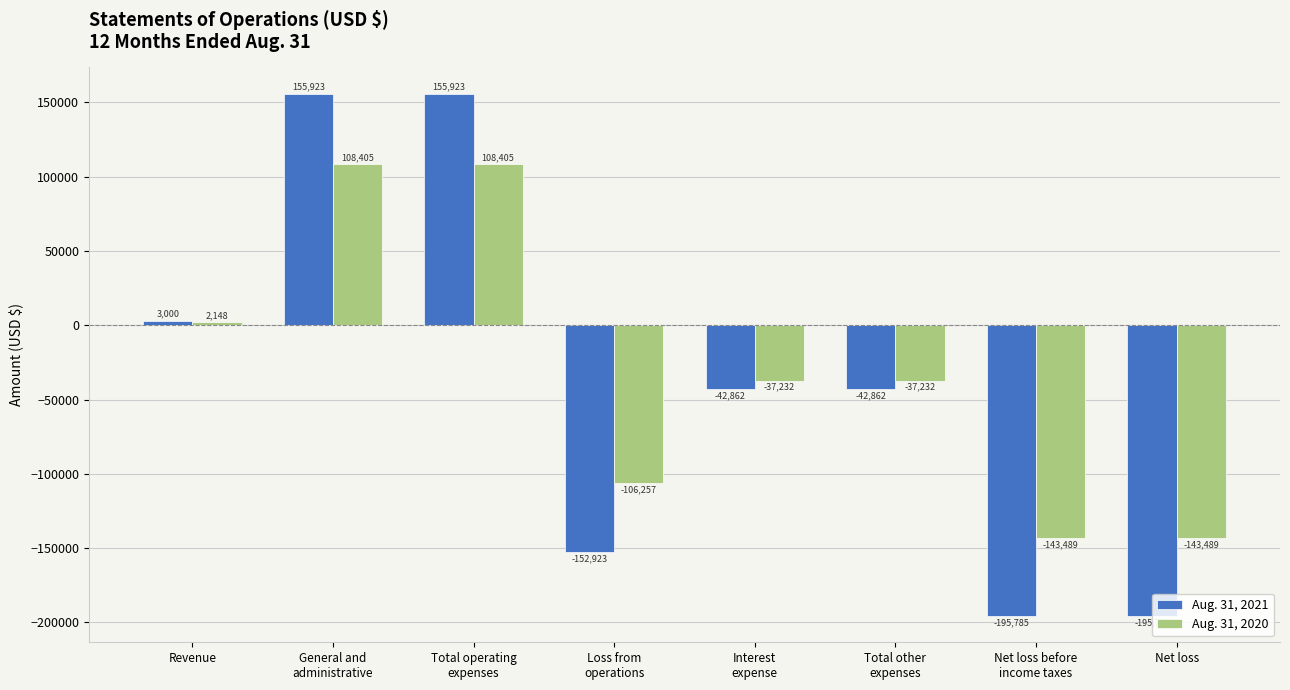

What value does the Aug. 31, 2021 series have at Loss from
operations, to the nearest 50?

-152900